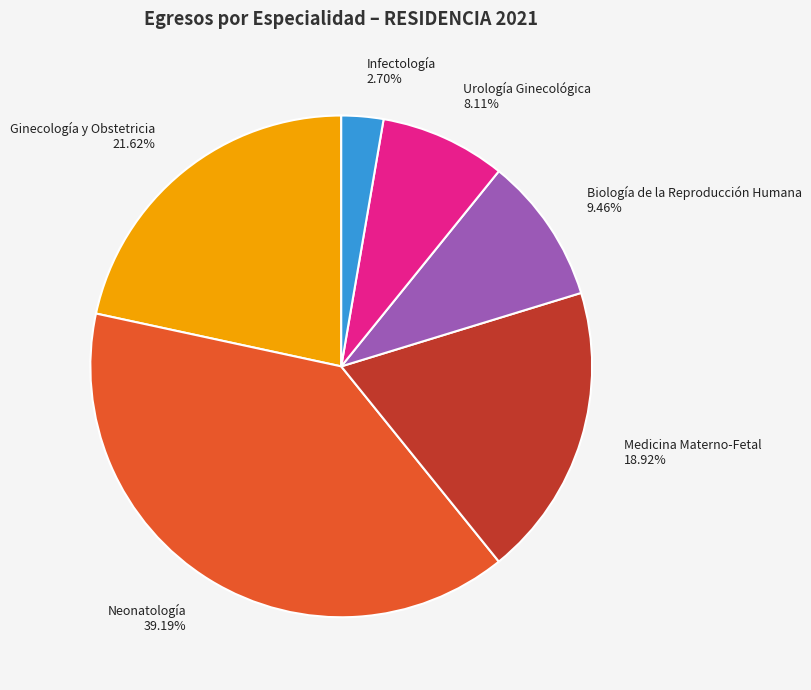

Is there a majority slice in this chart?

No